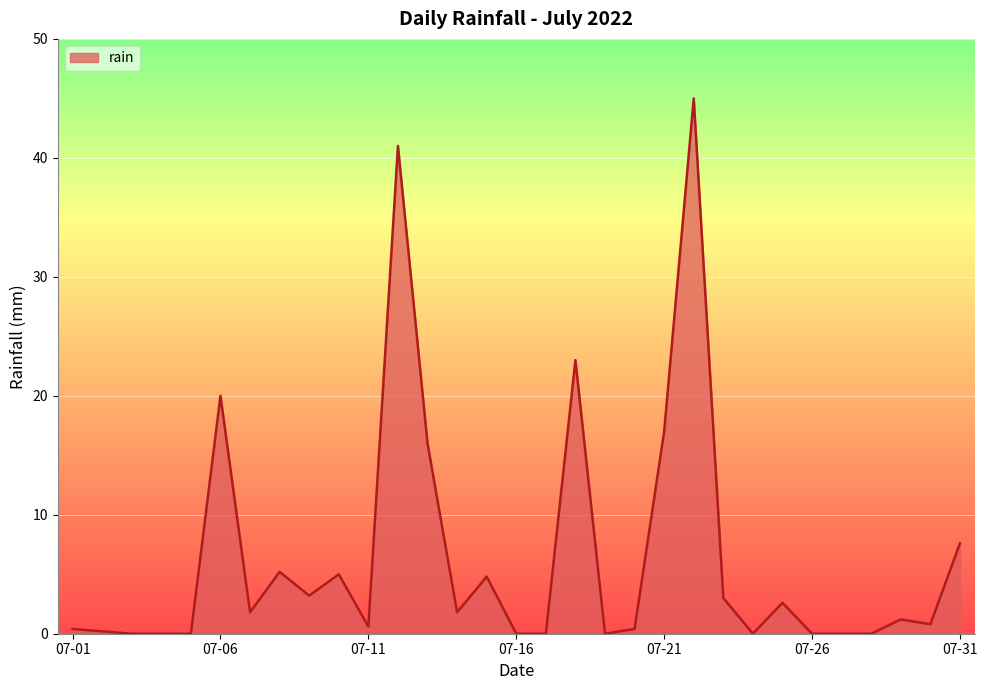

What is the difference between the maximum and minimum values?

45.0